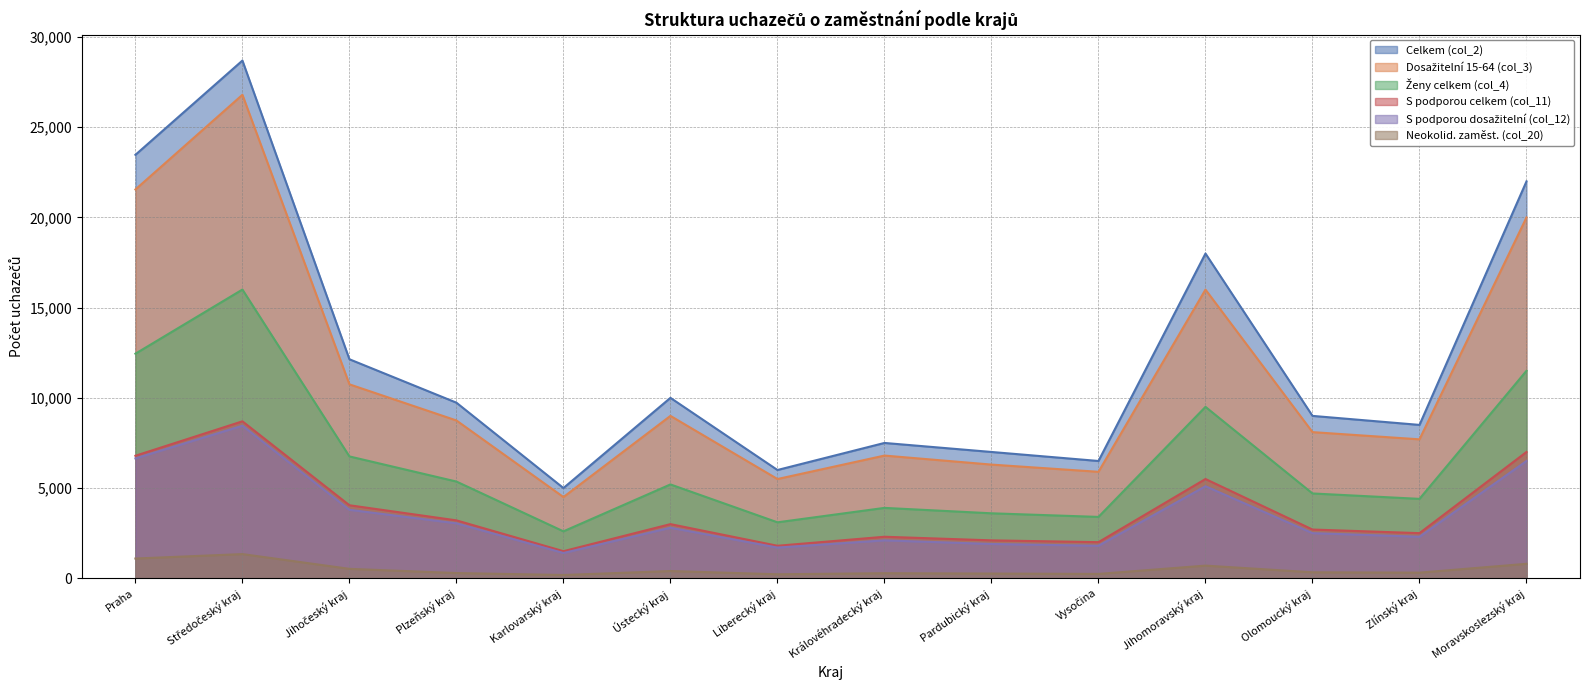

Rank the series at Zlínský kraj from lowest to highest value.

Neokolid. zaměst. (col_20), S podporou dosažitelní (col_12), S podporou celkem (col_11), Ženy celkem (col_4), Dosažitelní 15-64 (col_3), Celkem (col_2)